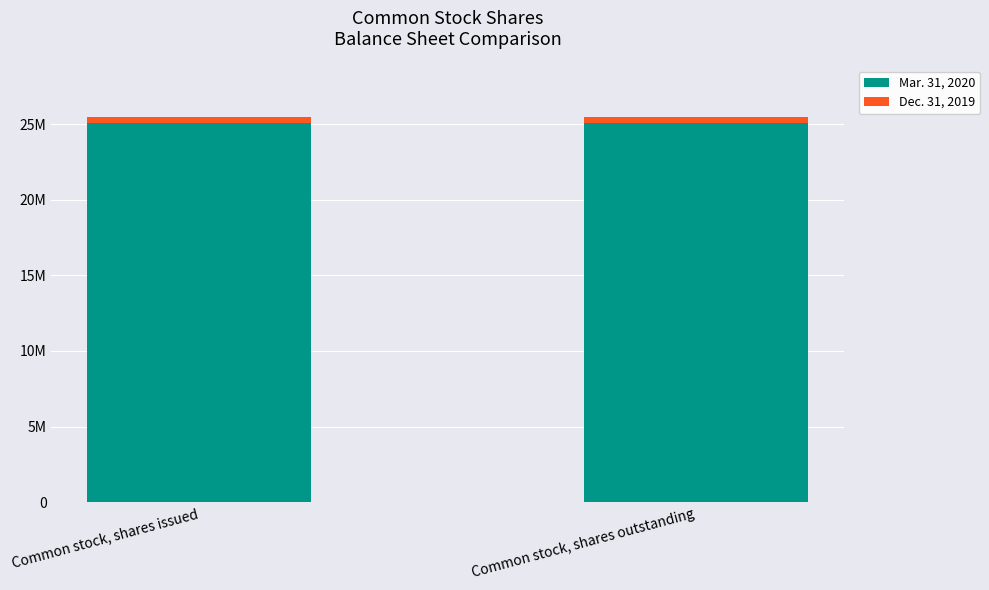

The value of Dec. 31, 2019 at Common stock, shares outstanding is 525004. True or false?

False